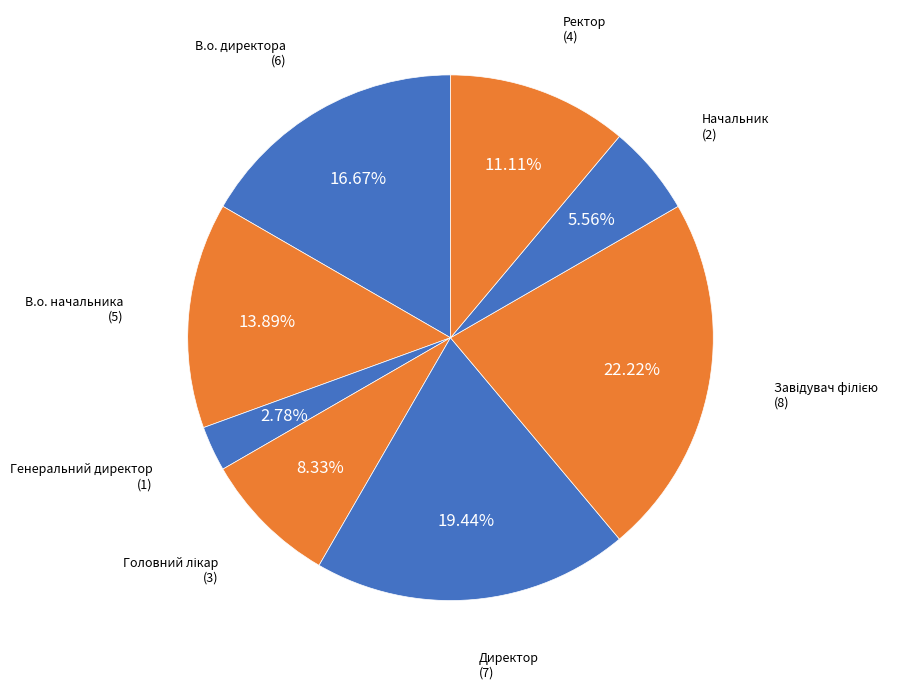

Is there any slice that represents more than half of the pie?

No